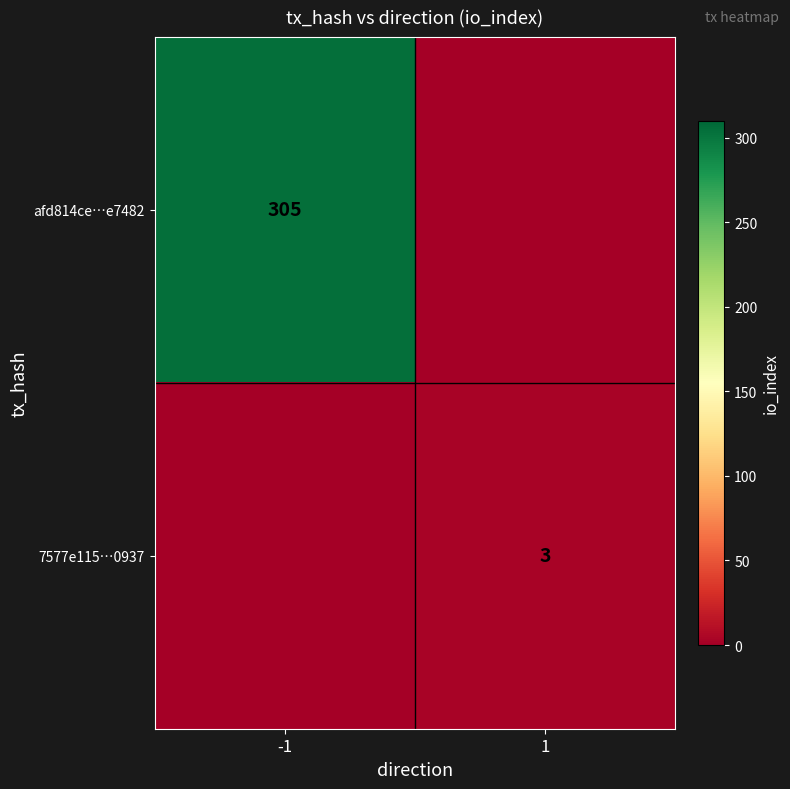

Is it true that 7577e115…0937 equals 3 at 1?

True